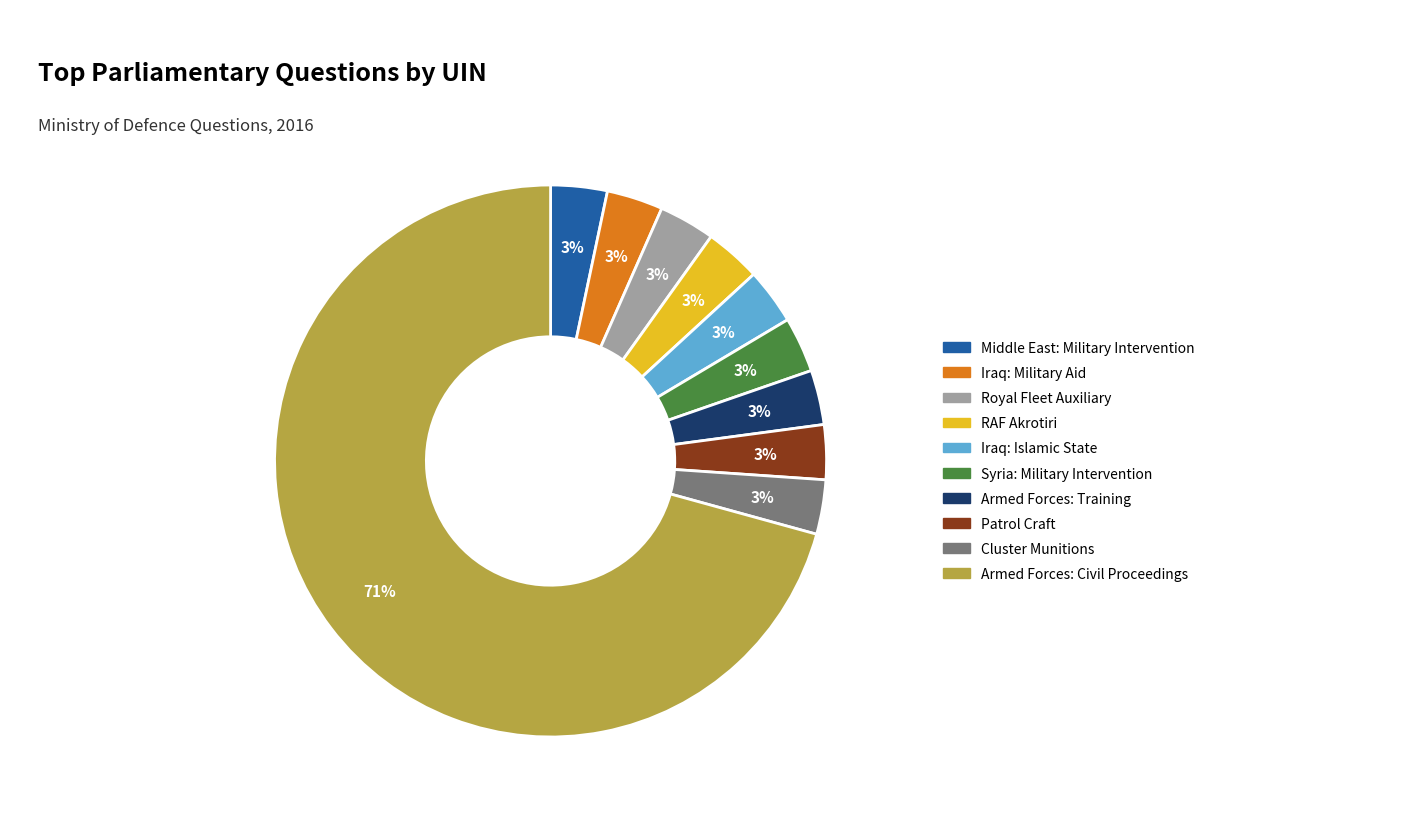

Combined, do Armed Forces: Civil Proceedings and Armed Forces: Training account for over 50%?

Yes